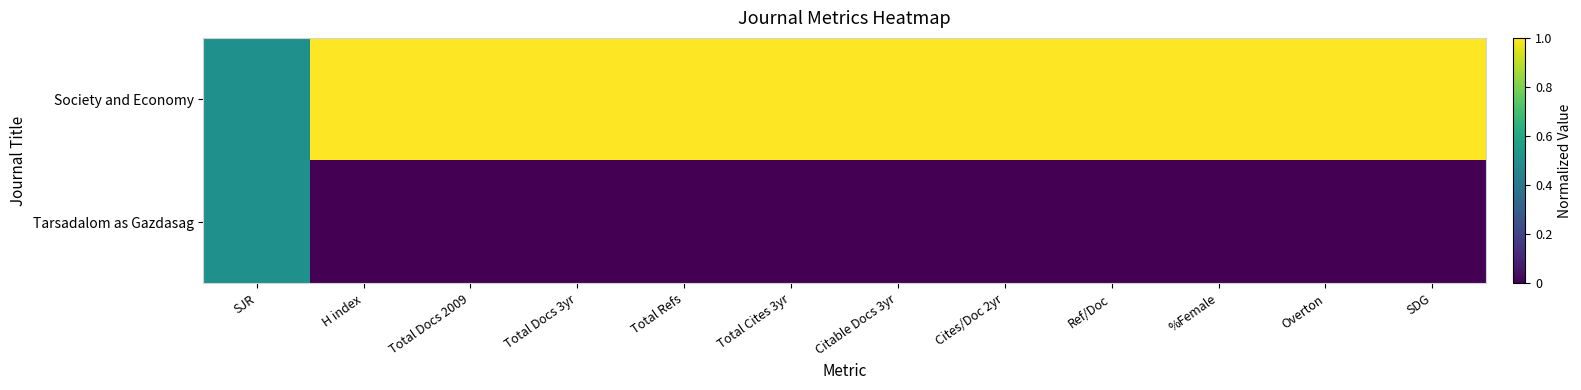

At which category is the sum across all series the highest?

SJR